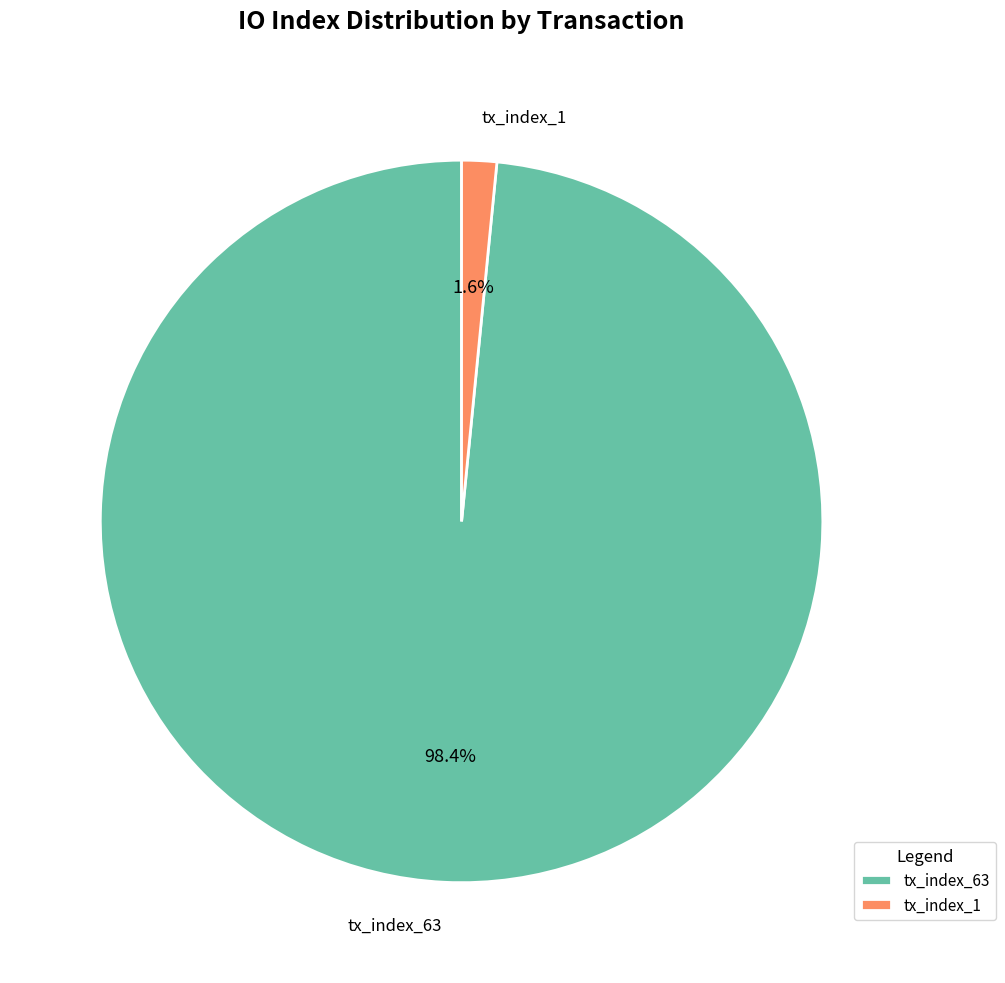

Do tx_index_1 and tx_index_63 together represent more than half of the pie?

Yes